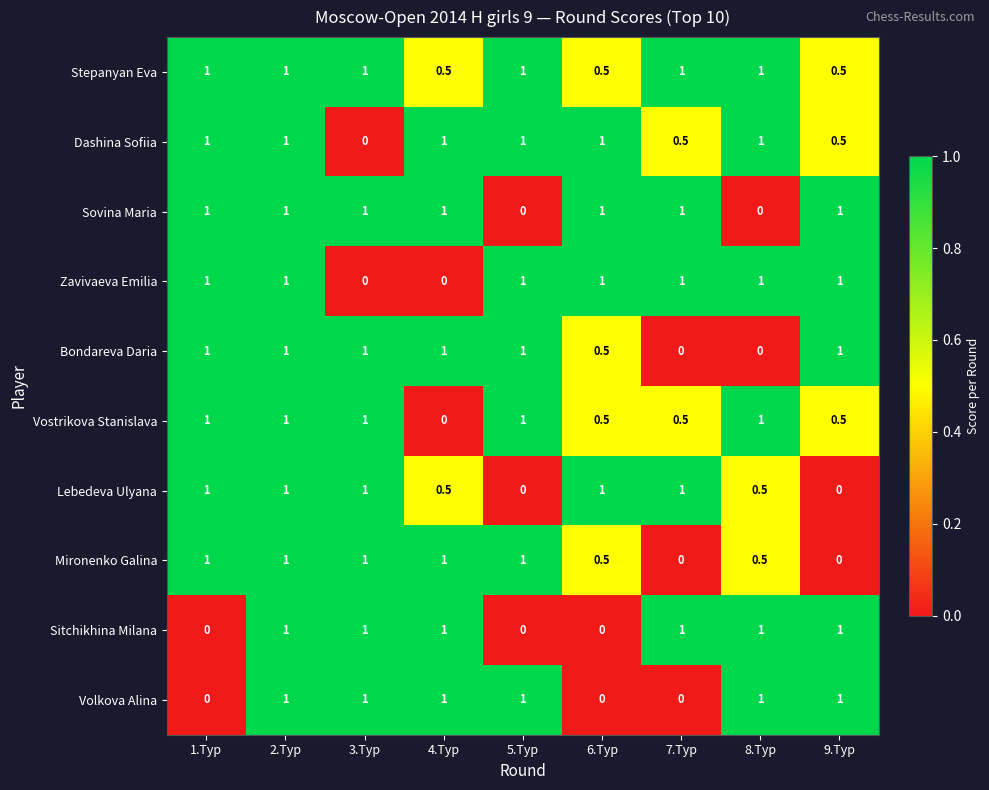

Is it true that Mironenko Galina equals 1.0 at 3.Tур?

True